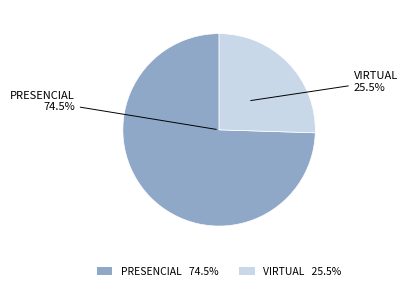

Approximately how many times larger is the value at VIRTUAL compared to PRESENCIAL?

0.3